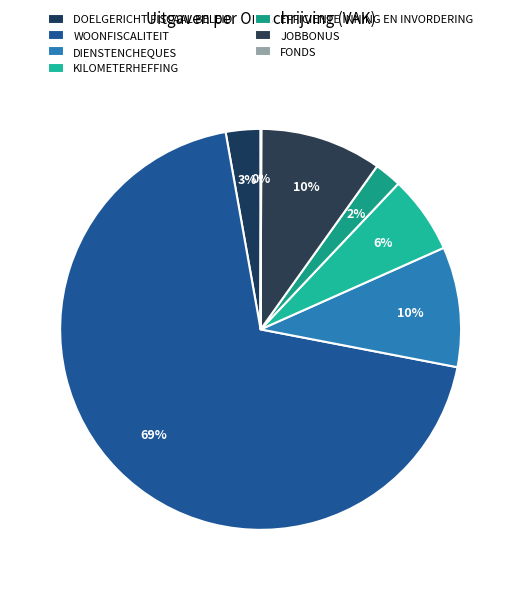

To the nearest percent, what percentage of the pie is EFFICIENTE INNING EN INVORDERING?

2%